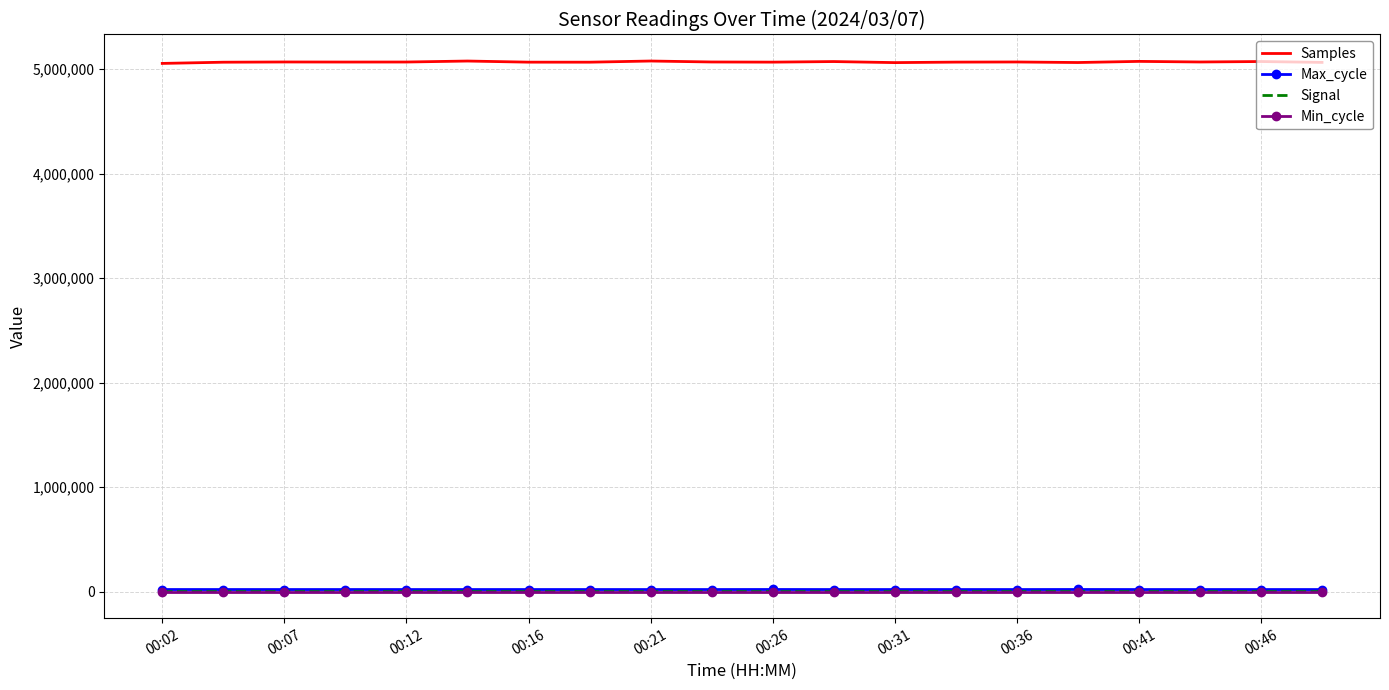

True or false: Min_cycle and Samples intersect in this chart.

False